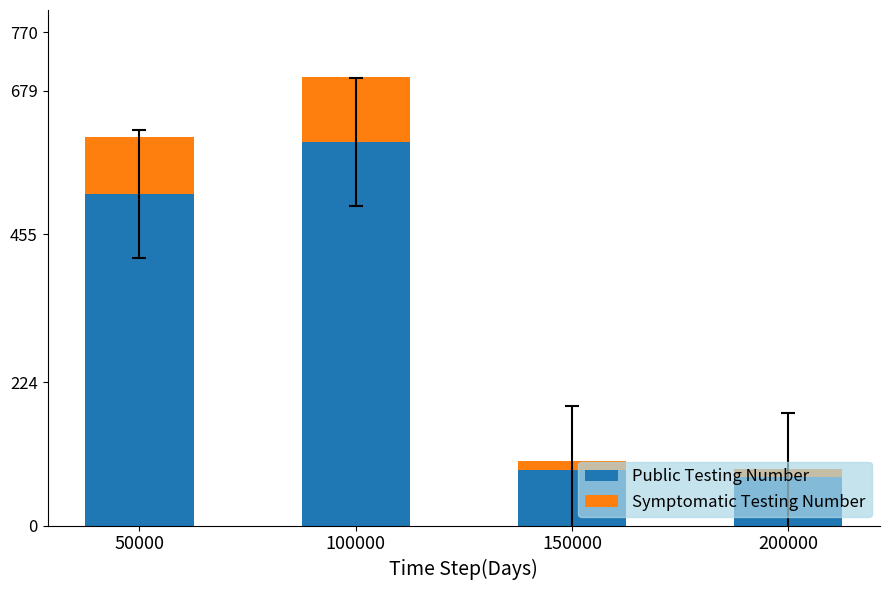

At which label is Public Testing Number closest to 337?

50000